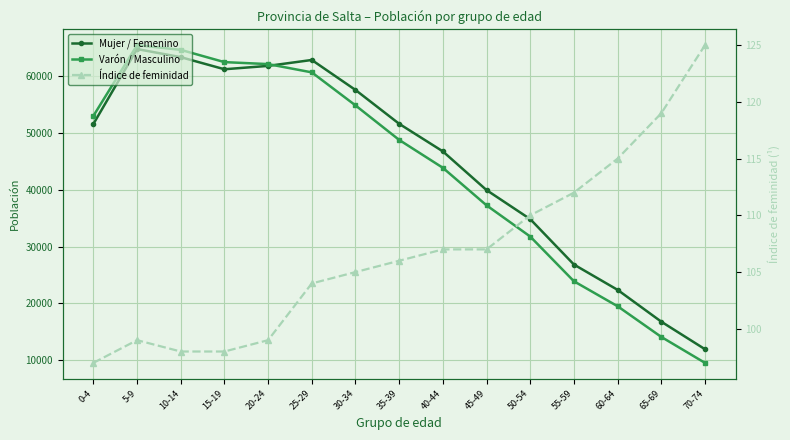

How many times do Mujer / Femenino and Varón / Masculino cross each other?

1